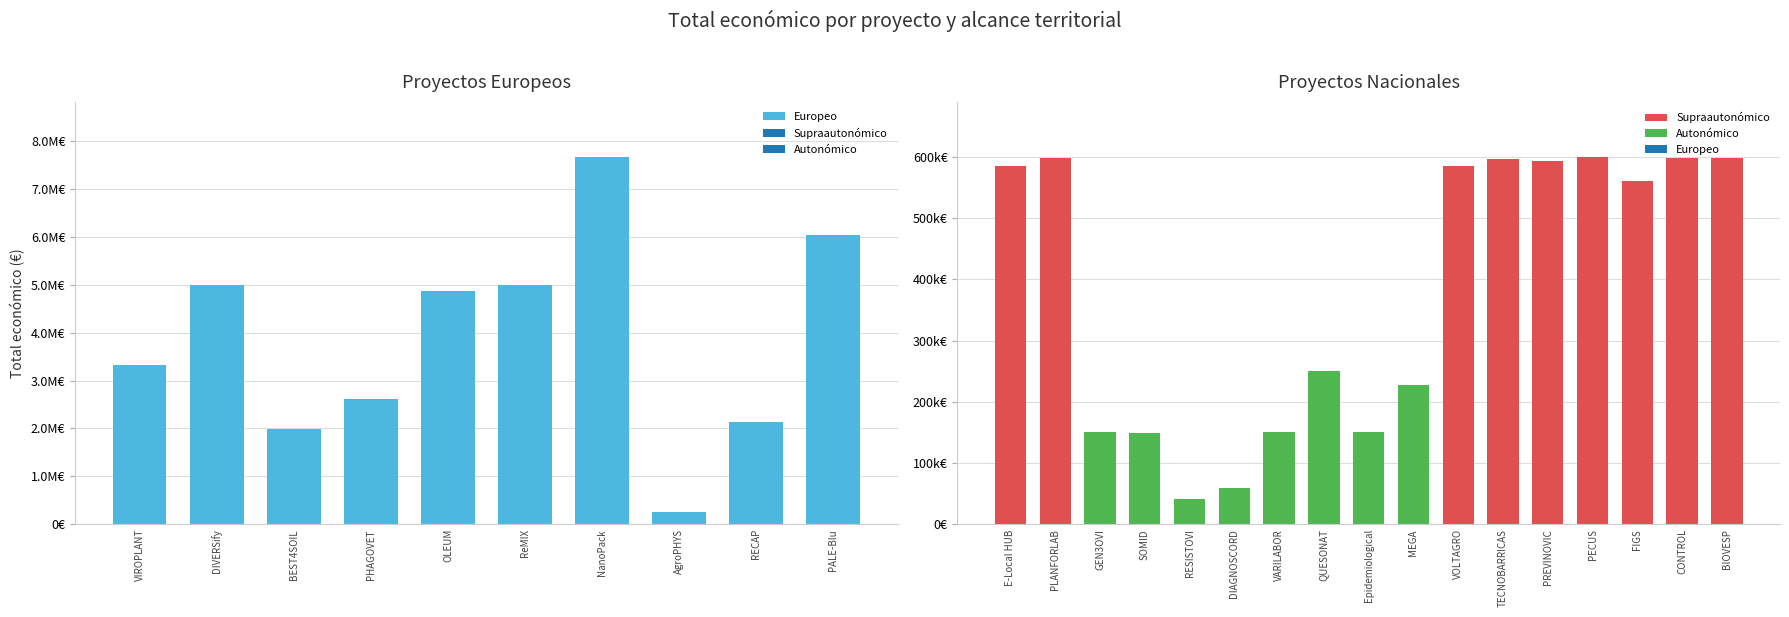

Reading left to right, transcribe all the data shown in this chart.

E-Local HUB=586120	PLANFORLAB=599134	GEN3OVI=150000	VIROPLANT=3331580	DIVERSify=4999363	BEST4SOIL=1998299	PHAGOVET=2611208	OLEUM=4878860	ReMIX=5000000	NanoPack=7665218	AgroPHYS=263440	RECAP=2142381	PALE-Blu=6039301	SOMID=148534	RESISTOVI=40876	DIAGNOSCORD=59106	VARILABOR=150000	QUESONAT=250000	Epidemiological=150000	MEGA=228019	VOLTAGRO=585460	TECNOBARRICAS=596384	PREVINOVIC=593715	PECUS=599898	FIGS=560529	CONTROL=598597	BIOVESP=598139